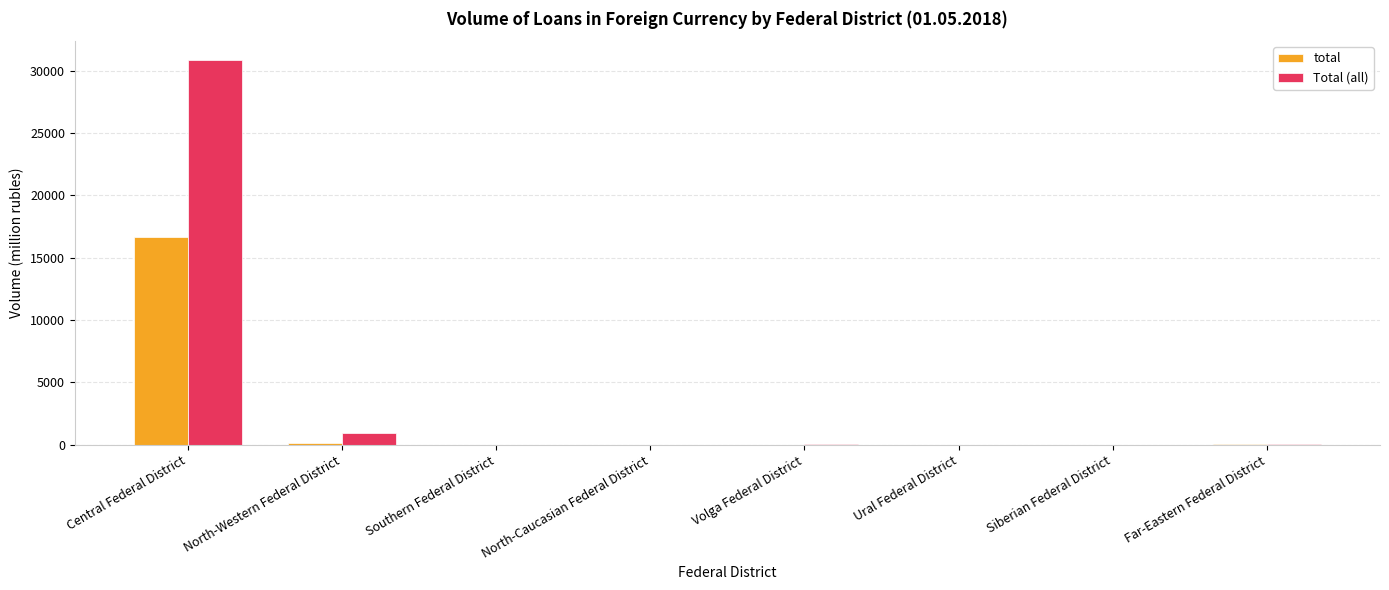

Between Central Federal District and North-Western Federal District, which series saw the biggest shift?

Total (all)